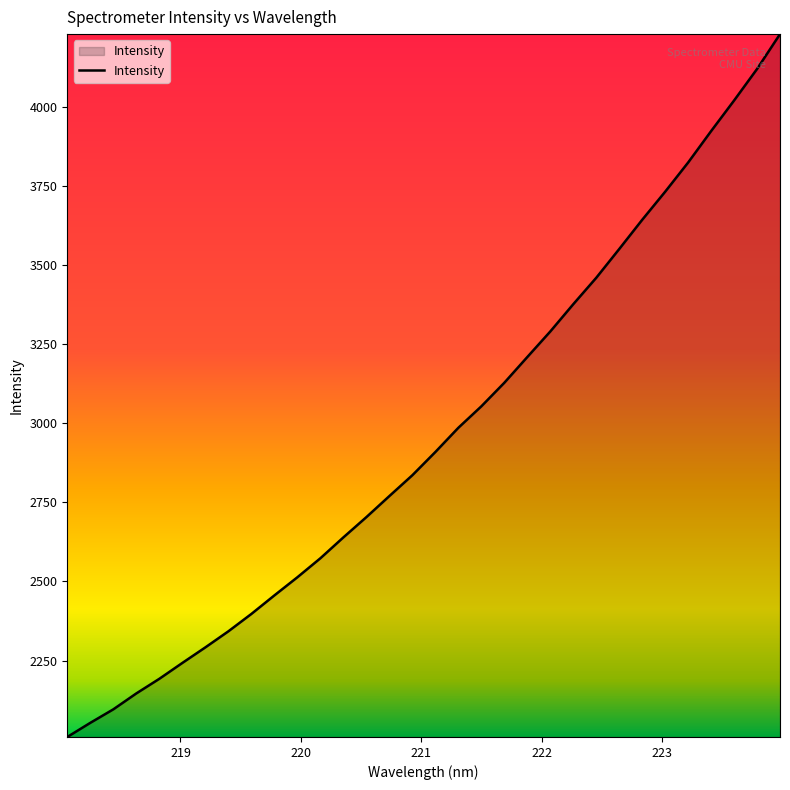

Count the number of values greater than 2909.

16